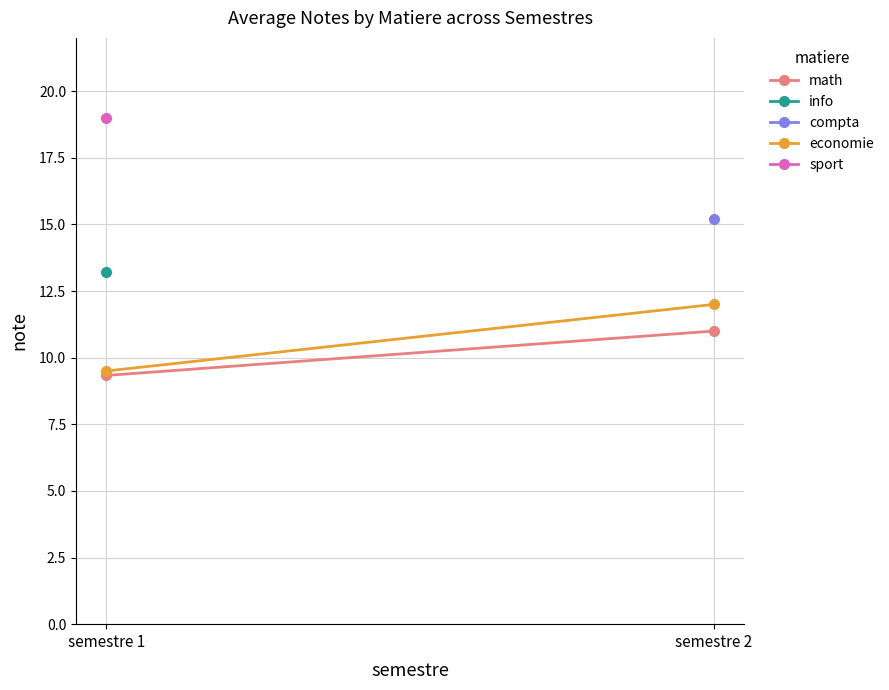

What is the difference between the highest and lowest values at semestre 1?

0.2